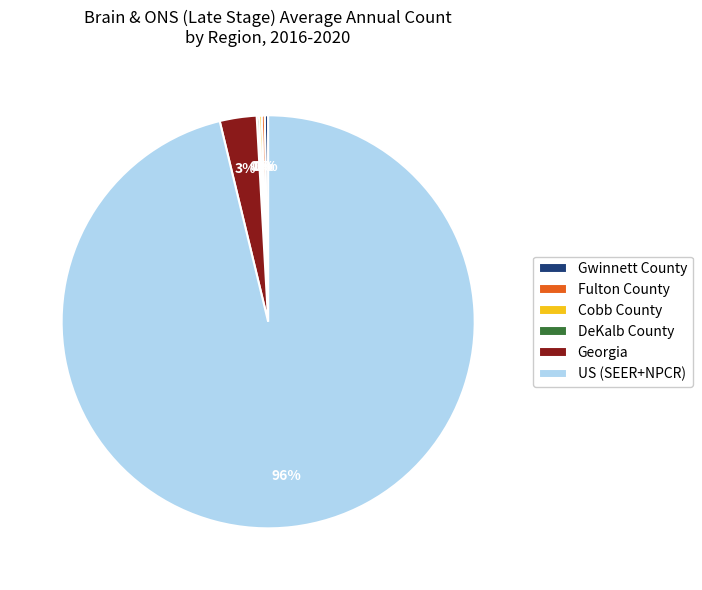

True or false: Georgia accounts for 9% of the total.

False